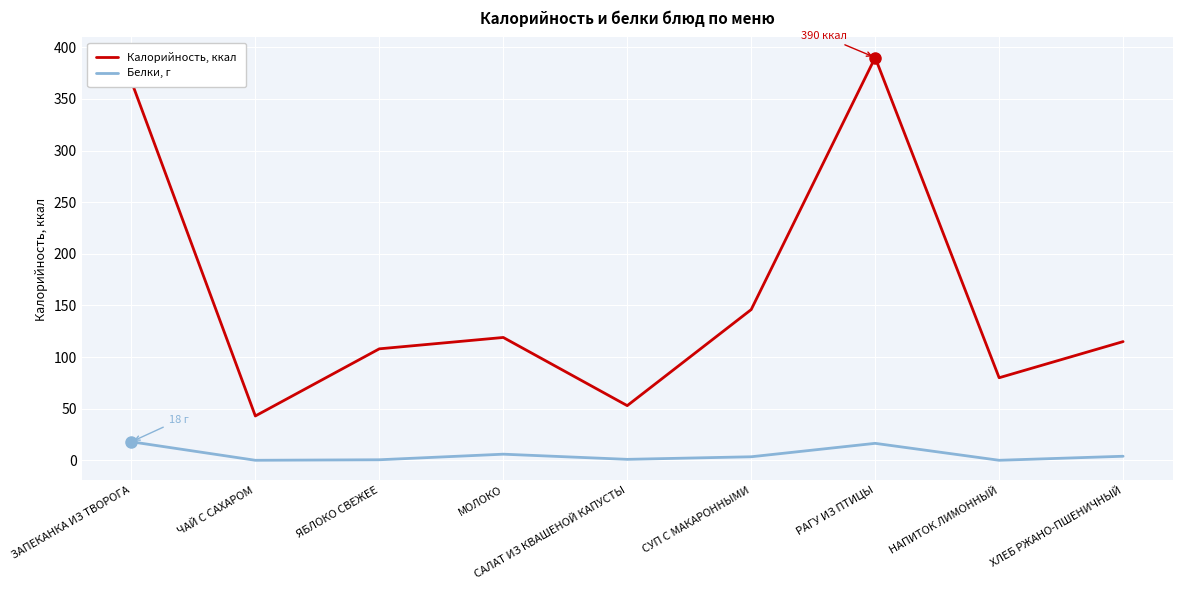

True or false: Белки, г and Калорийность, ккал intersect in this chart.

False